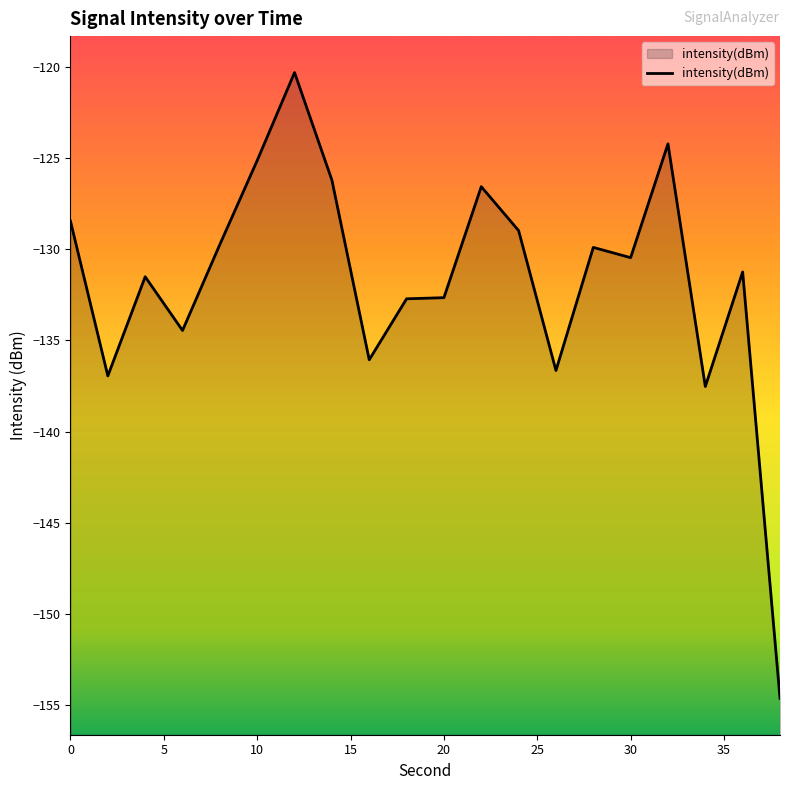

List the labels in order of value, largest first.

12, 32, 10, 14, 22, 0, 24, 8, 28, 30, 36, 4, 20, 18, 6, 16, 26, 2, 34, 38